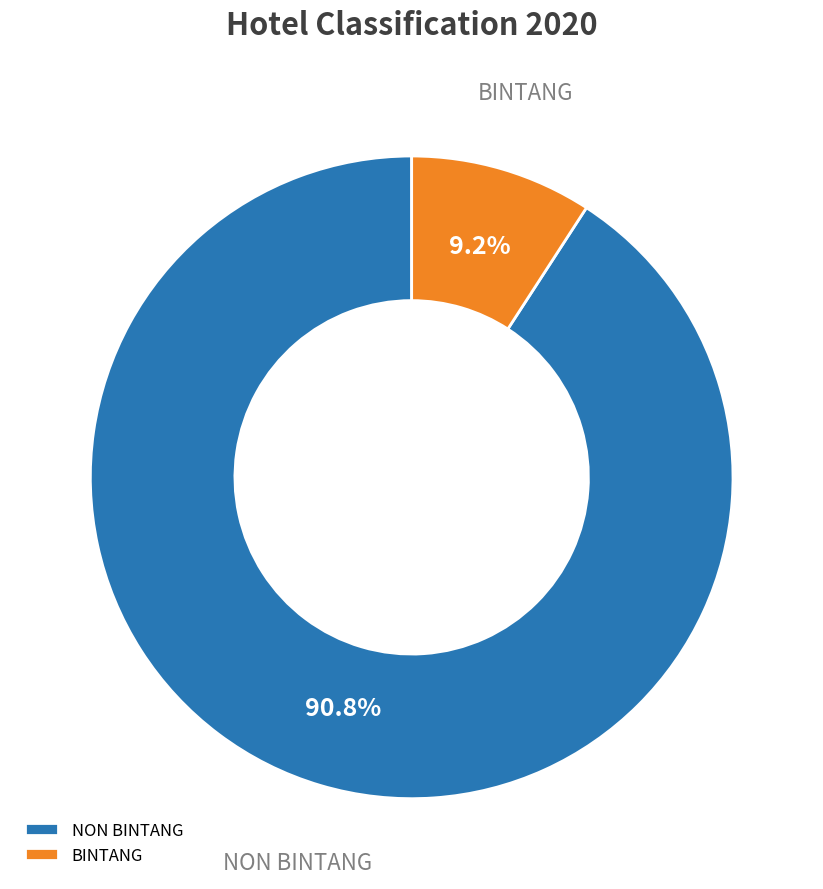

True or false: NON BINTANG accounts for 91% of the total.

True